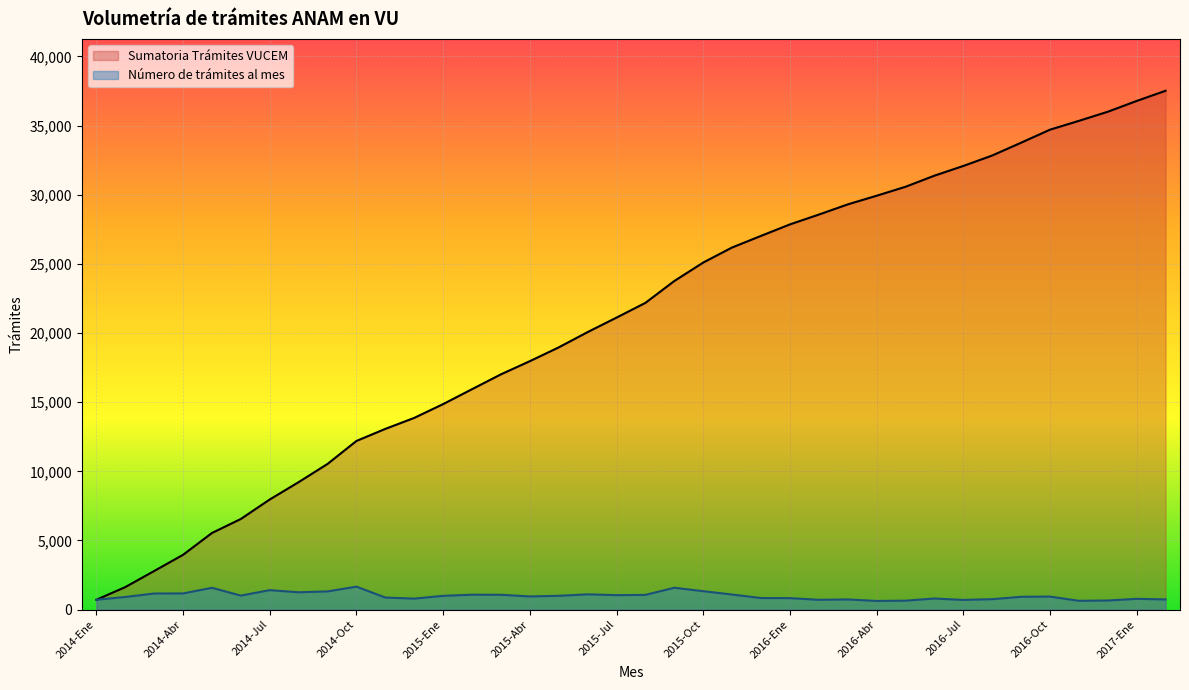

What is the difference between the Sumatoria Trámites VUCEM values at 2014-May and 2014-Mar?

2748